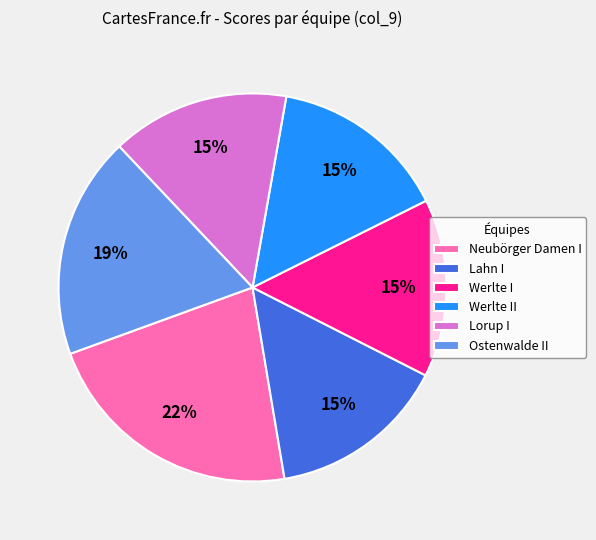

To the nearest percent, what portion does Werlte I represent?

15%